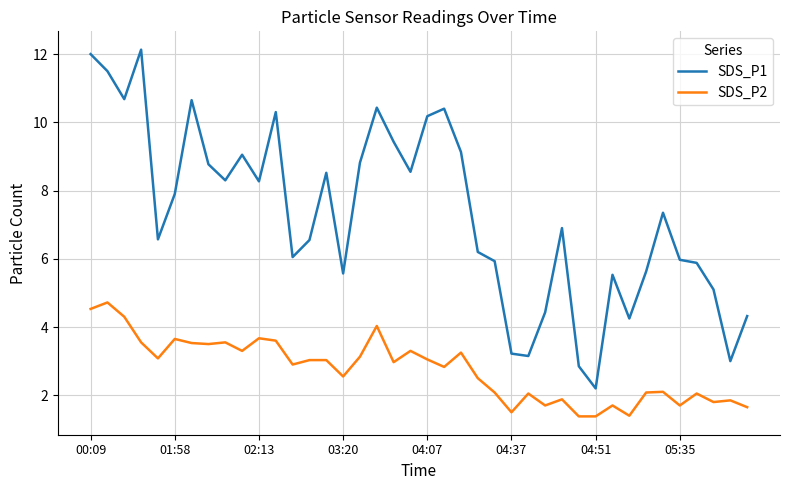

List the series in order of their overall mean, highest first.

SDS_P1, SDS_P2